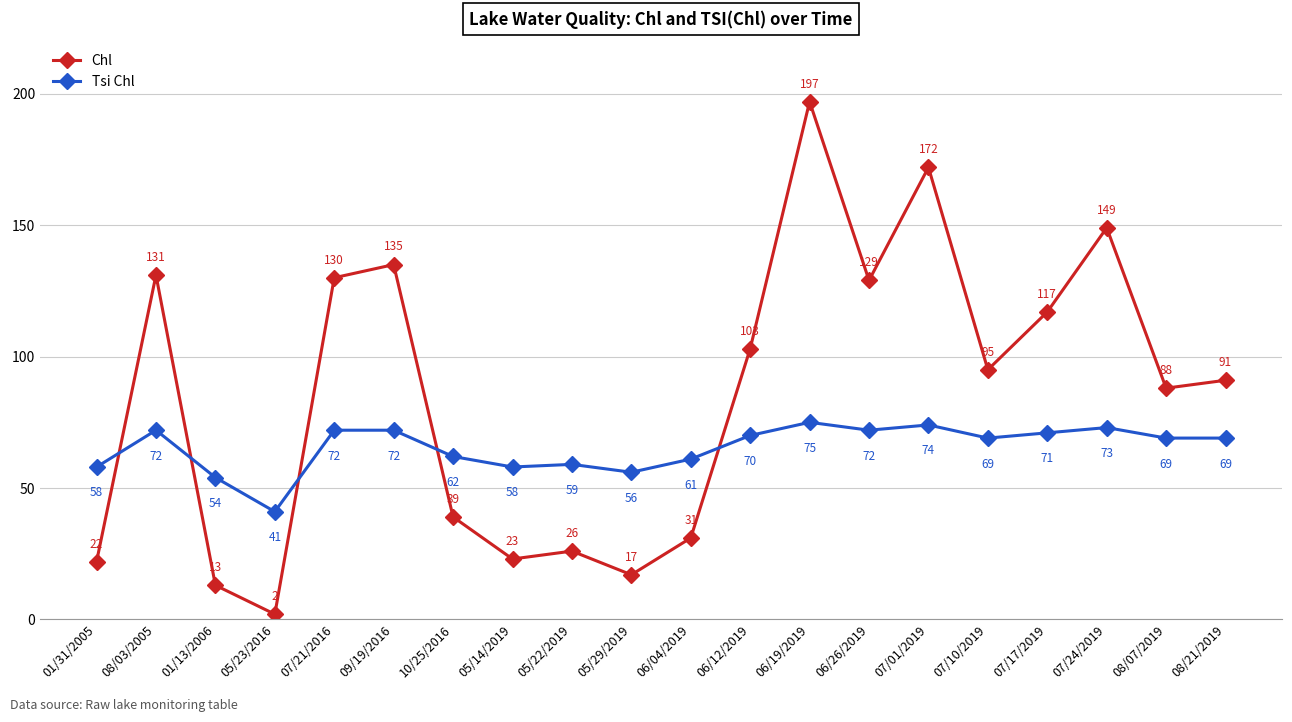

What is the difference between the maximum and minimum values in the Chl series?

195